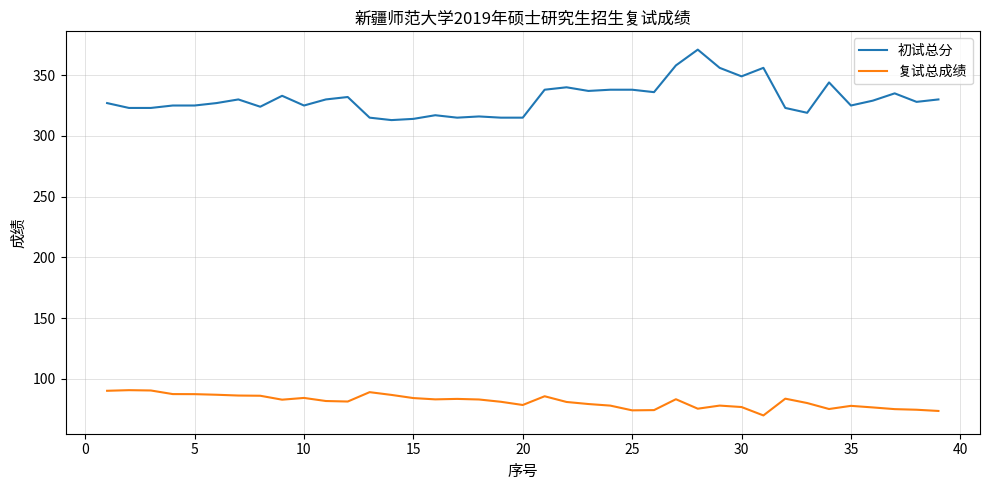

What is the difference between the maximum and minimum values in the 复试总成绩 series?

20.8